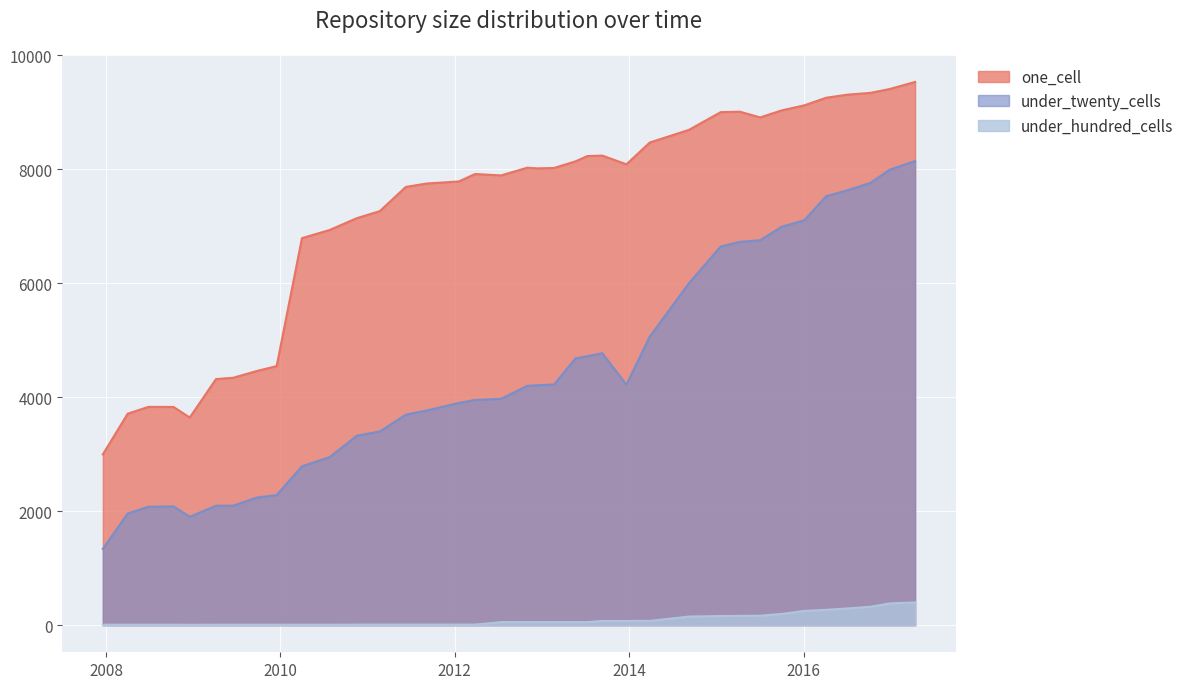

The value of one_cell at 18 is 12919. True or false?

False